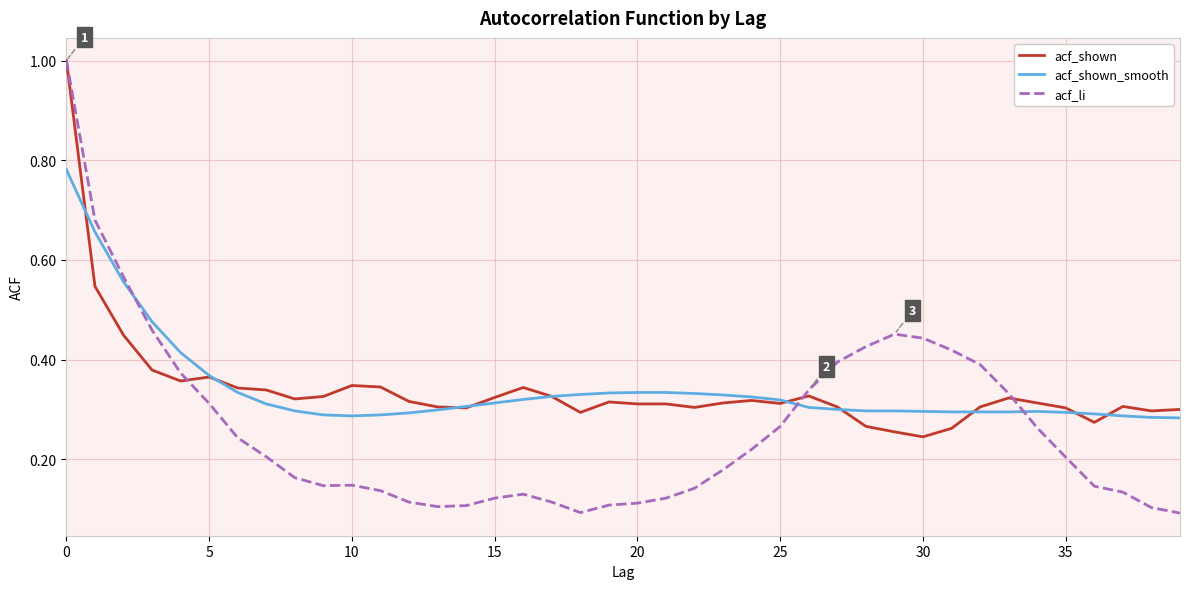

What are all the series names shown in the legend?

acf_shown, acf_shown_smooth, acf_li